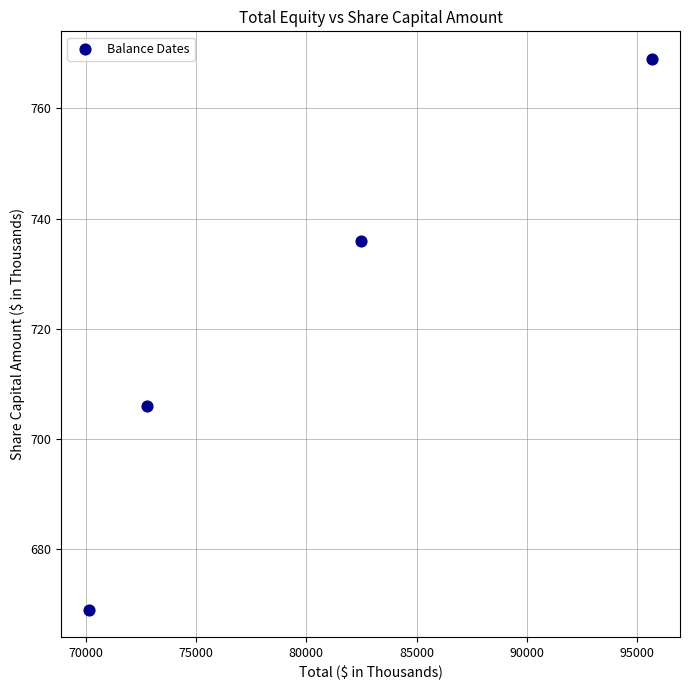

What is the average X value?

80276